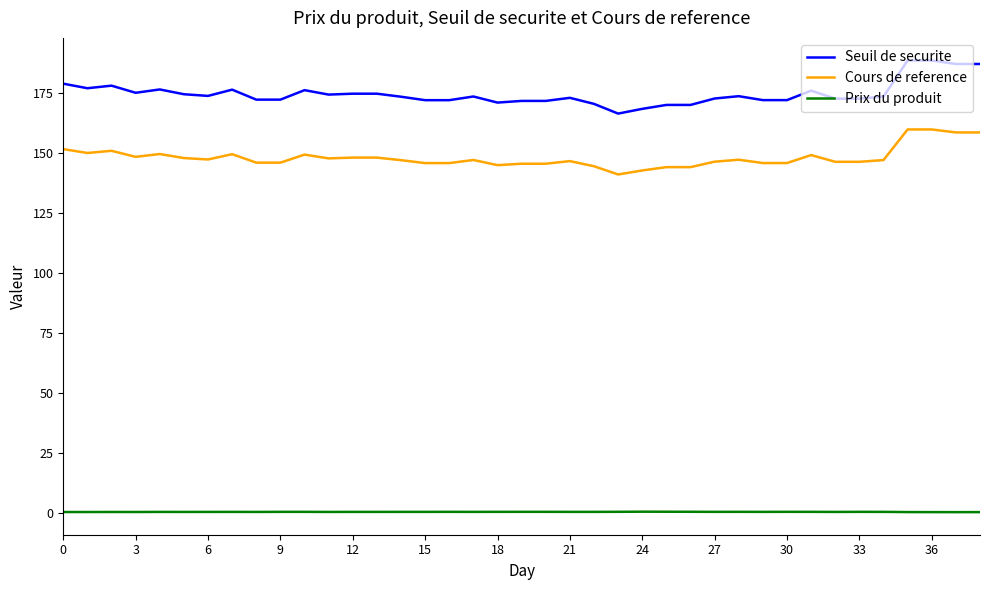

Rank the series by their maximum value, from lowest to highest.

Prix du produit, Cours de reference, Seuil de securite